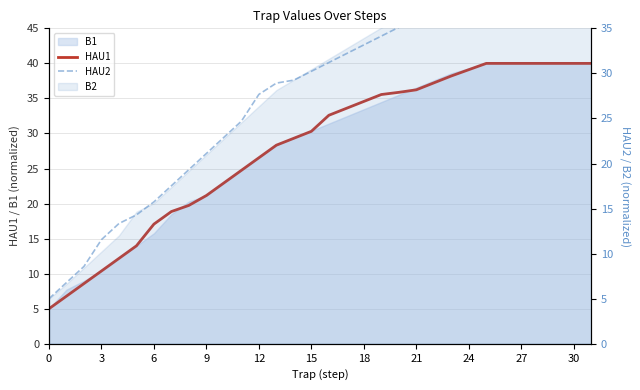

How many lines are shown in the chart?

2